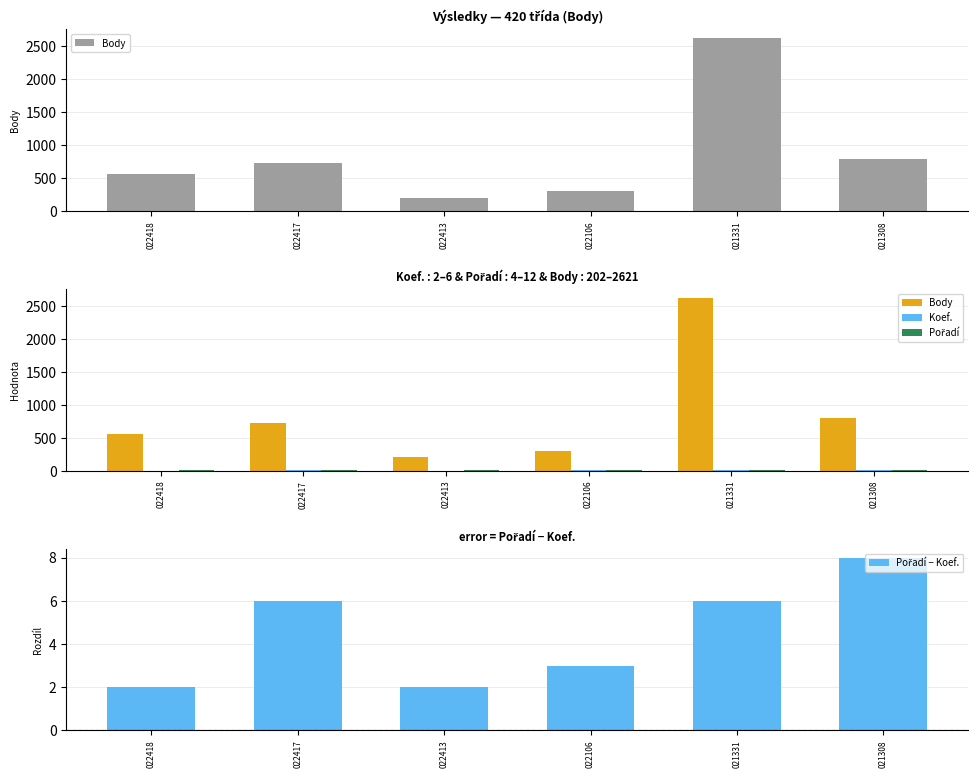

Between 021331 and 022106, which is larger?

021331